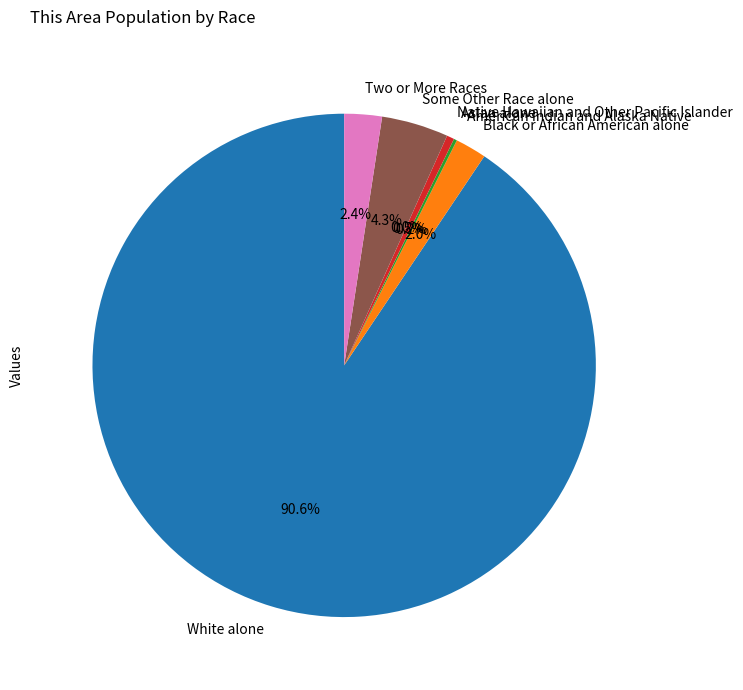

How many segments does this pie chart have?

7